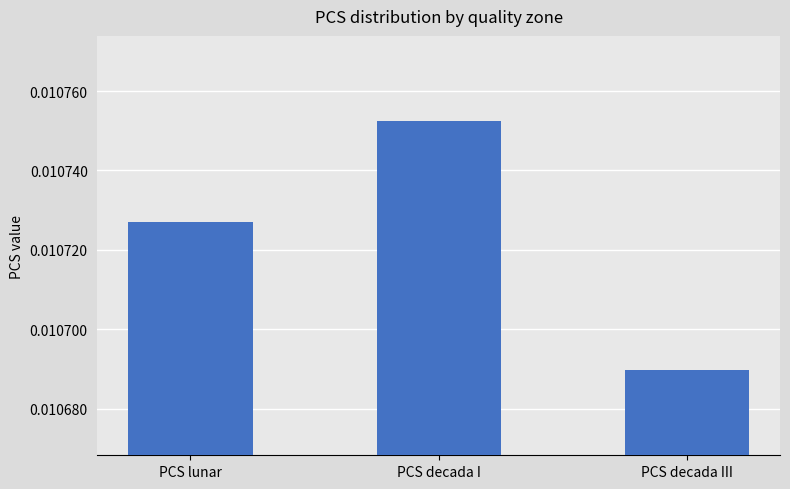

How many values are between 0 and 1?

3